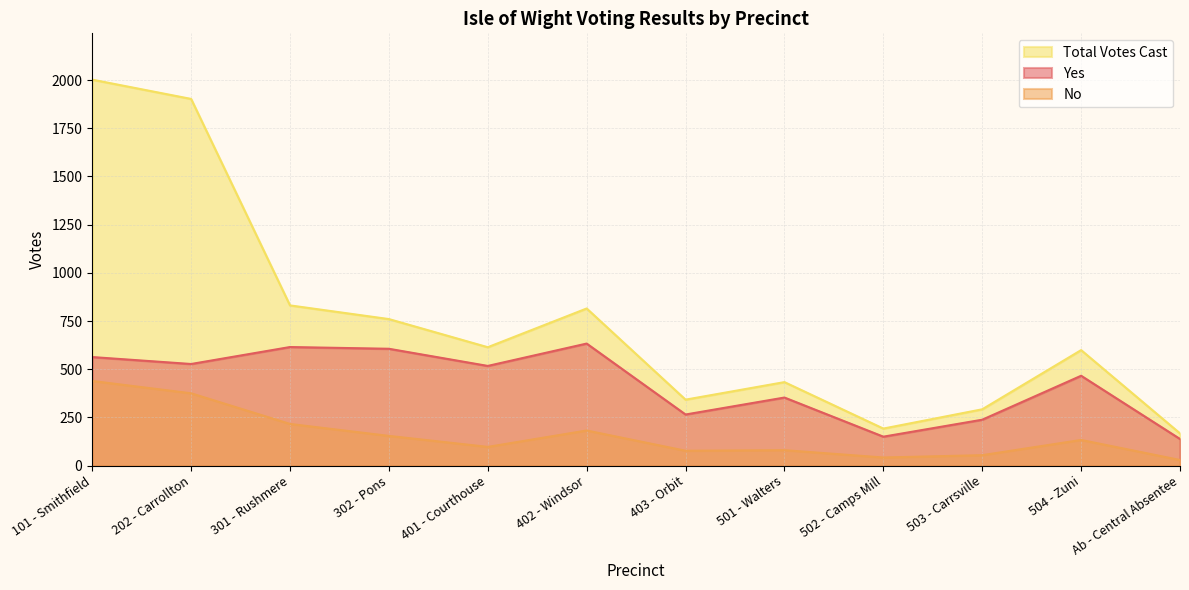

Count the number of data series in this chart.

3